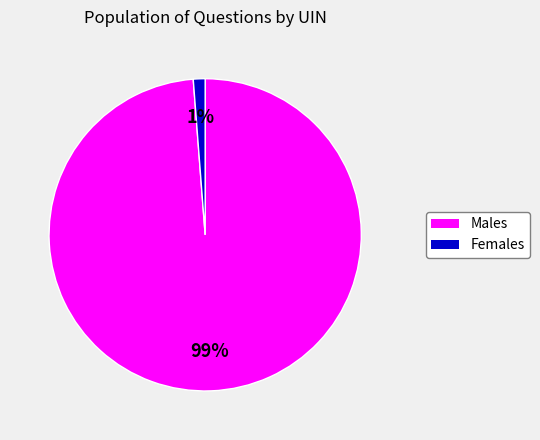

Is there a majority slice in this chart?

Yes